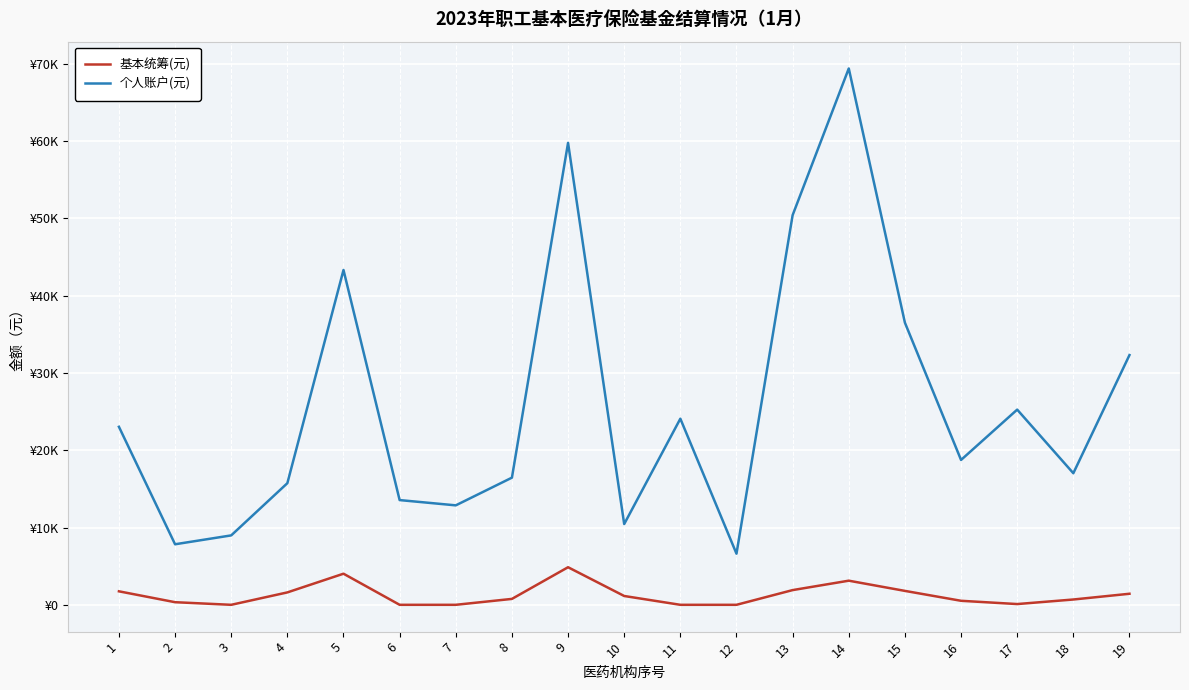

True or false: 基本统筹(元) and 个人账户(元) intersect in this chart.

False